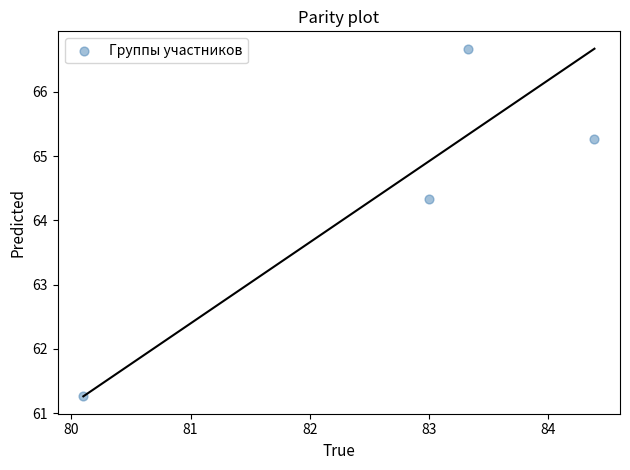

What is the range of Y values (max minus min)?

5.4